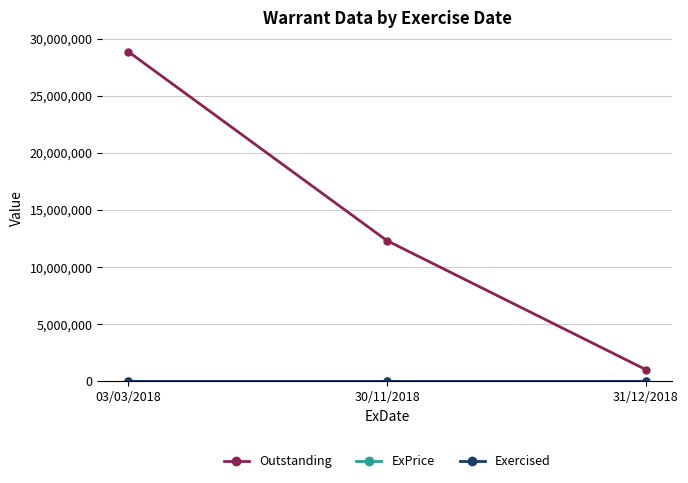

What is the label of the 3rd point from the left?

31/12/2018